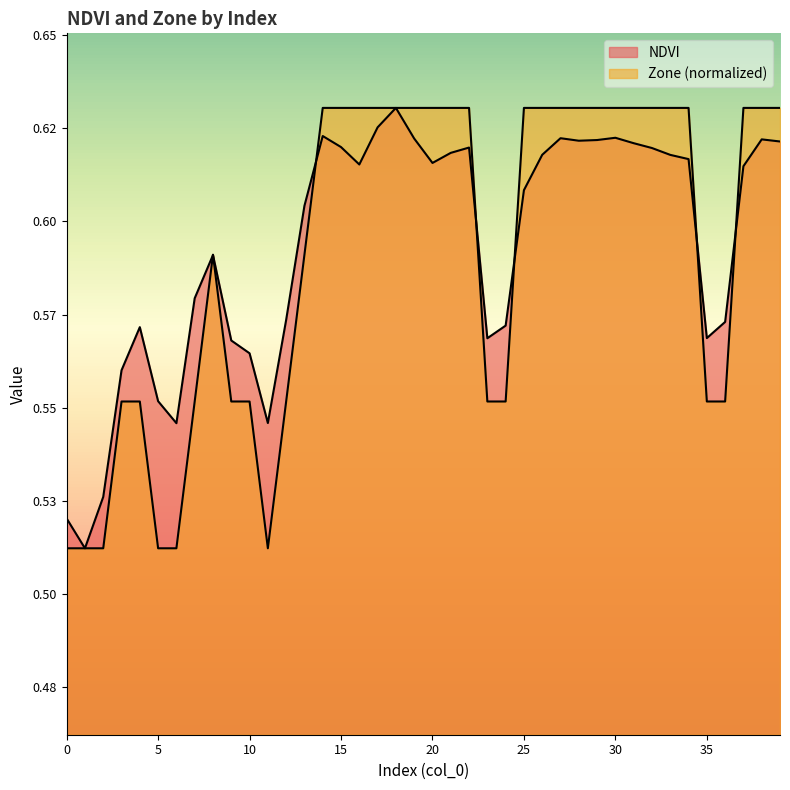

What is the sum of all Zone values?

23.6